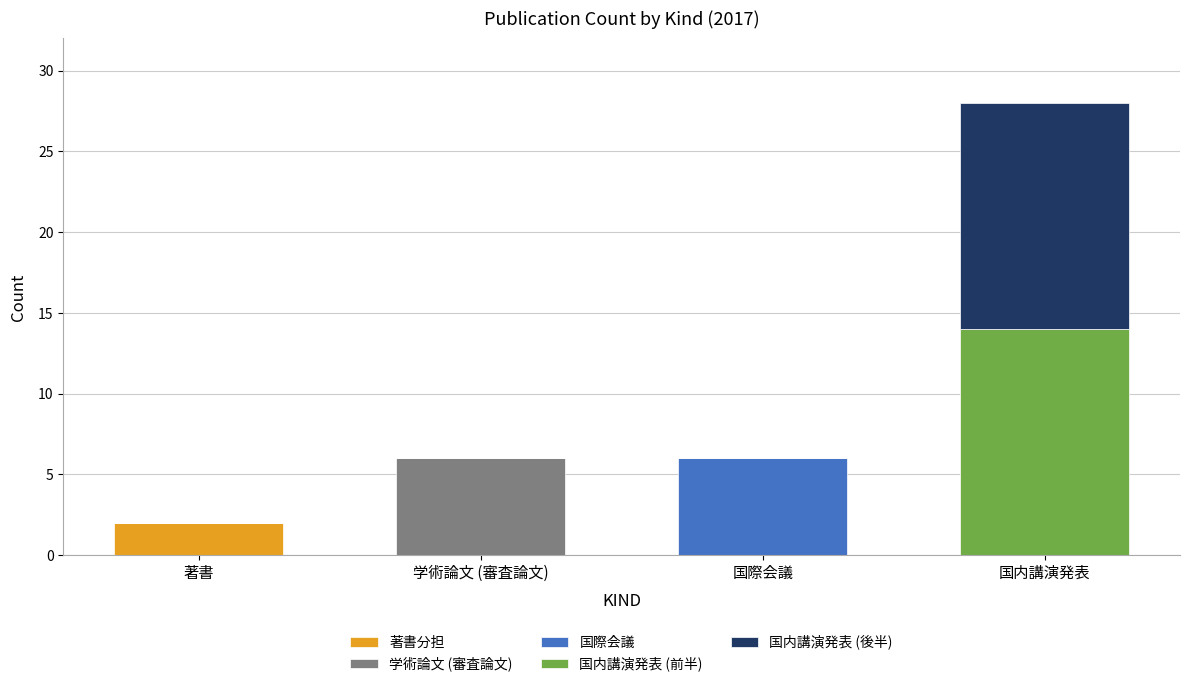

At which category is the sum across all series the highest?

国内講演発表